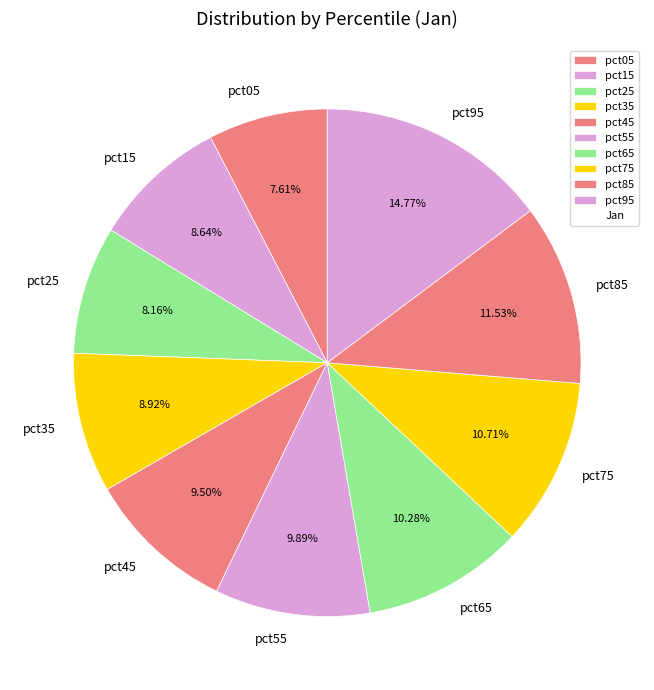

To the nearest percent, what is the average slice percentage?

10%